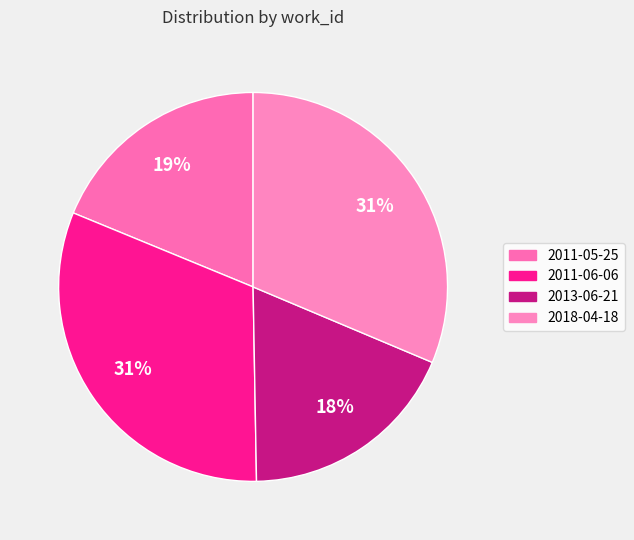

Count the number of slices in the pie.

4